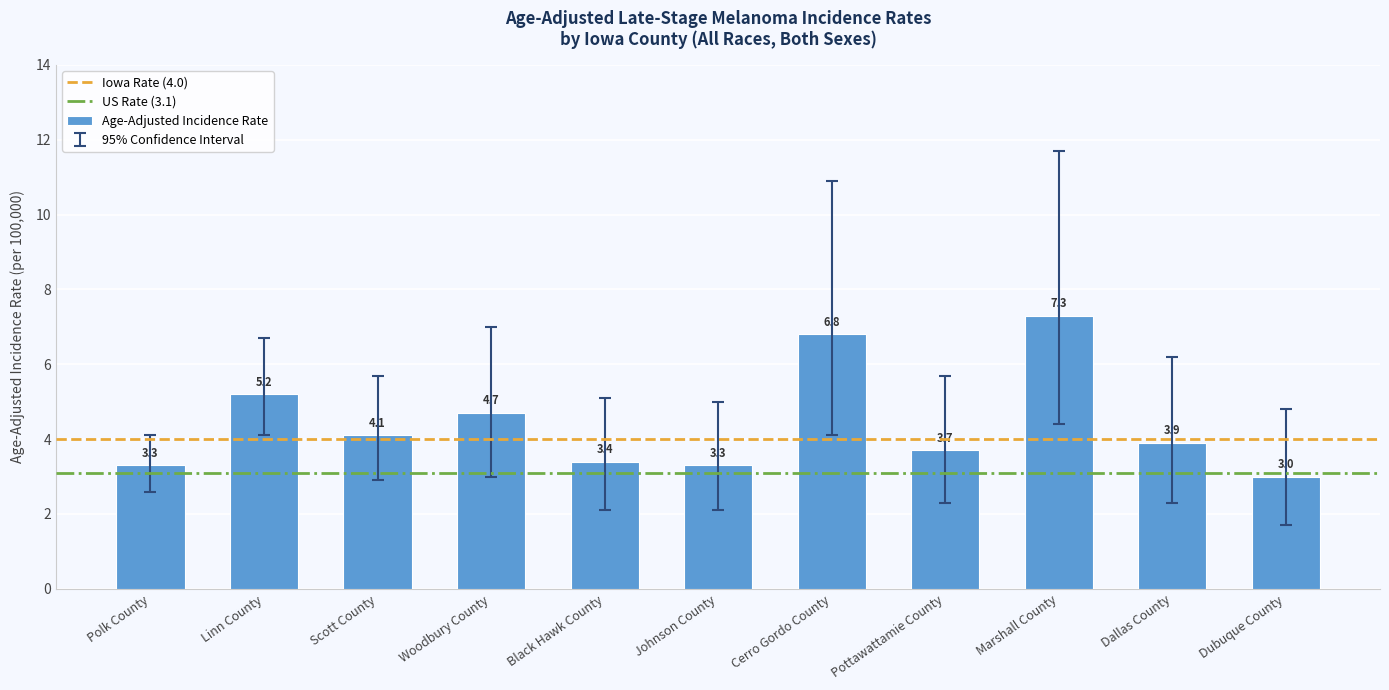

What is the label of the 3rd bar from the left?

Scott County